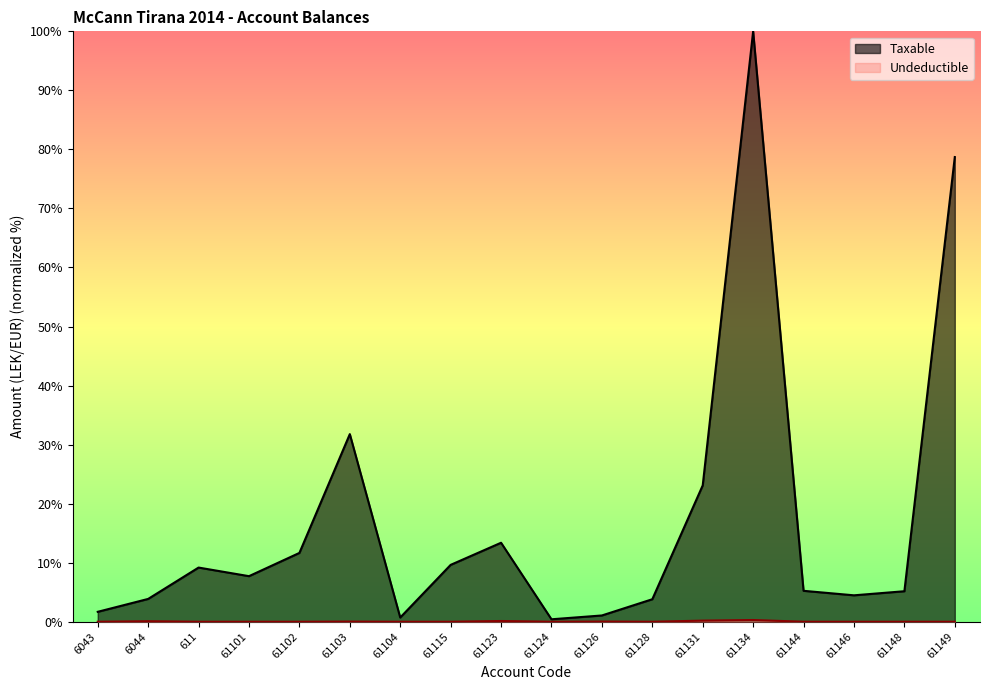

How many positive values does the Undeductible series have?

7